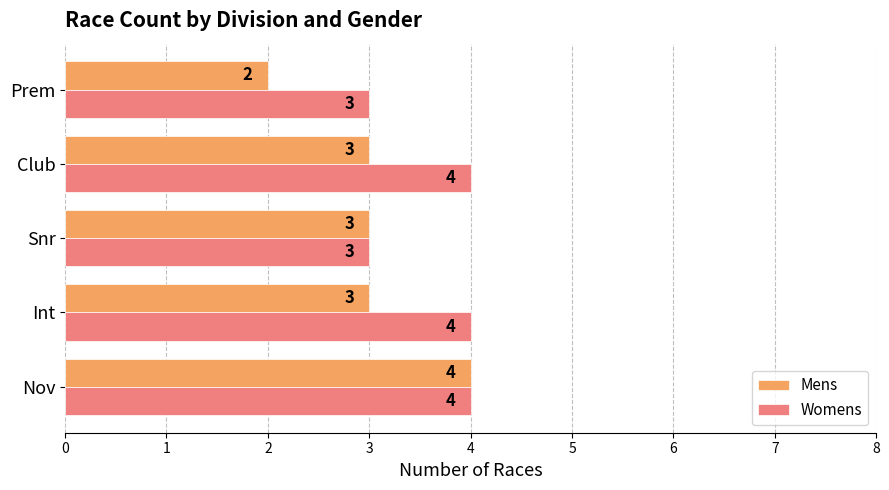

Is the value of Womens at Nov greater than the value of Mens at Prem?

Yes